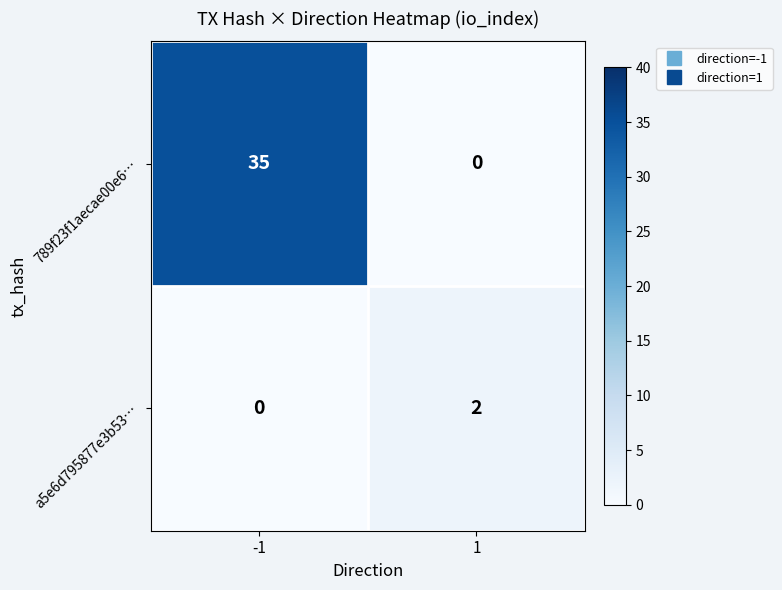

How many positive values does the a5e6d795877e3b53… series have?

1